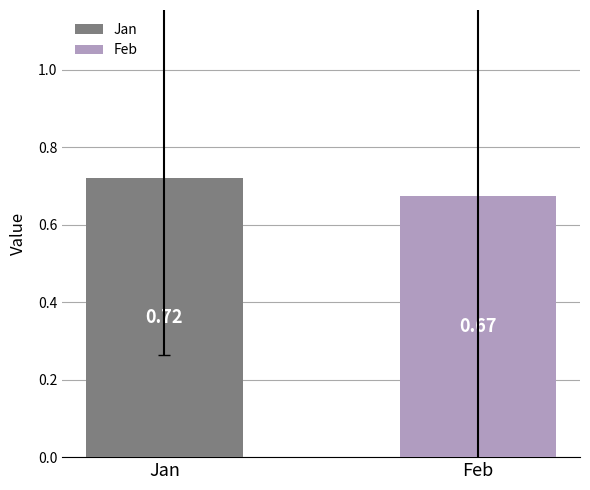

List the labels in order of value, smallest first.

Feb, Jan